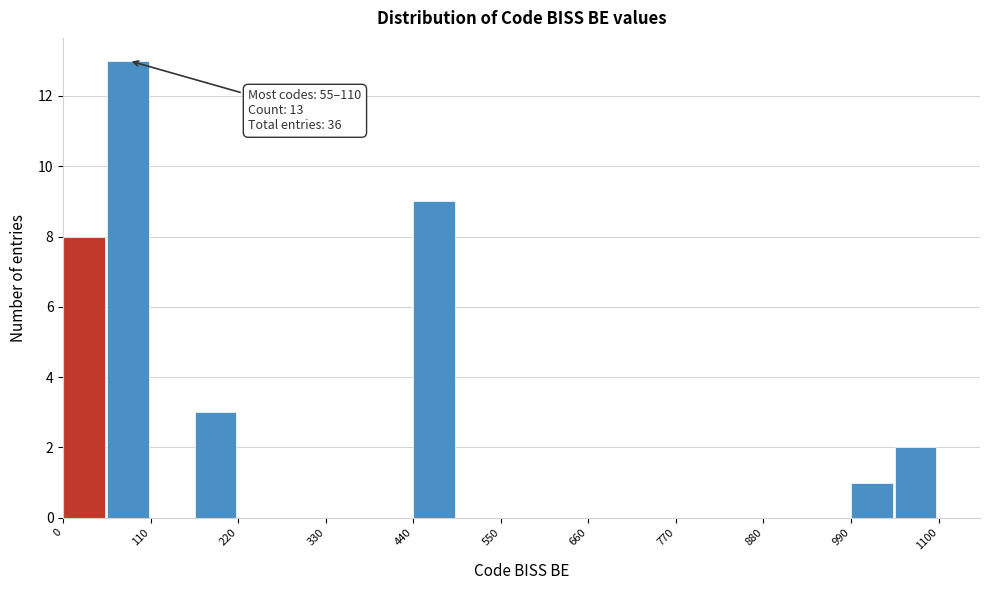

Around what value on the x-axis is the tallest bar? Give the approximate position of its centre, as read against the axis.

80